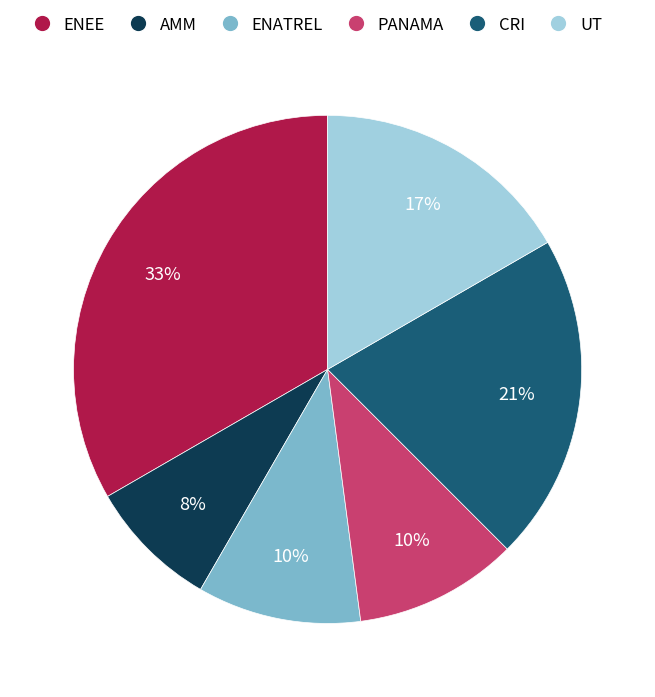

The AMM slice represents 8% of the pie. True or false?

True